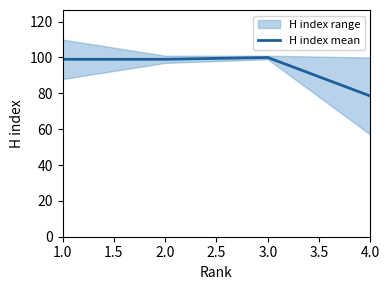

What is the lowest value of the H index mean series?

78.5